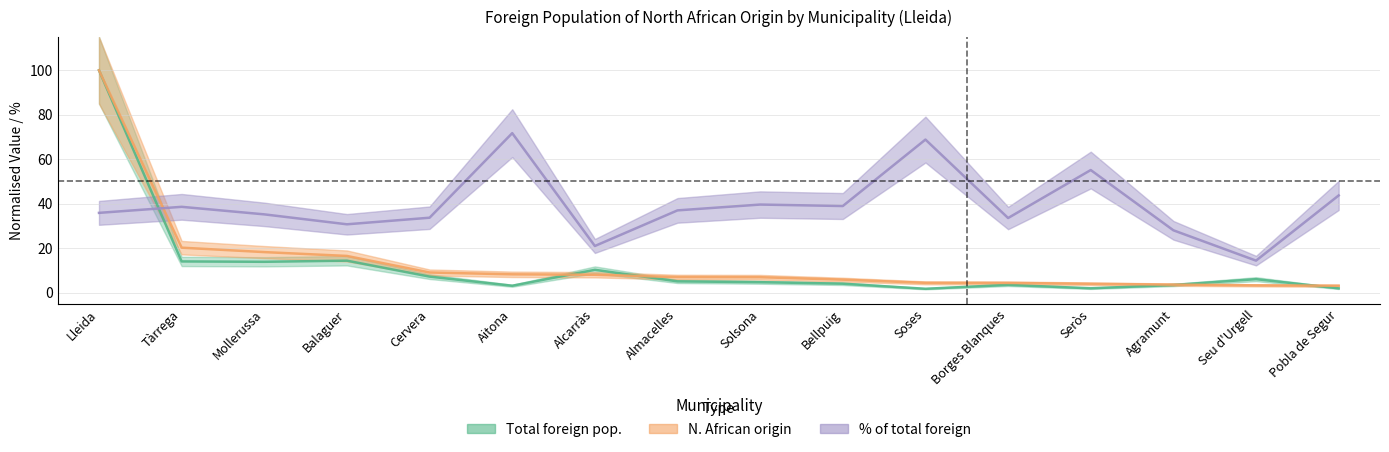

What is the label of the 5th point from the left?

Cervera